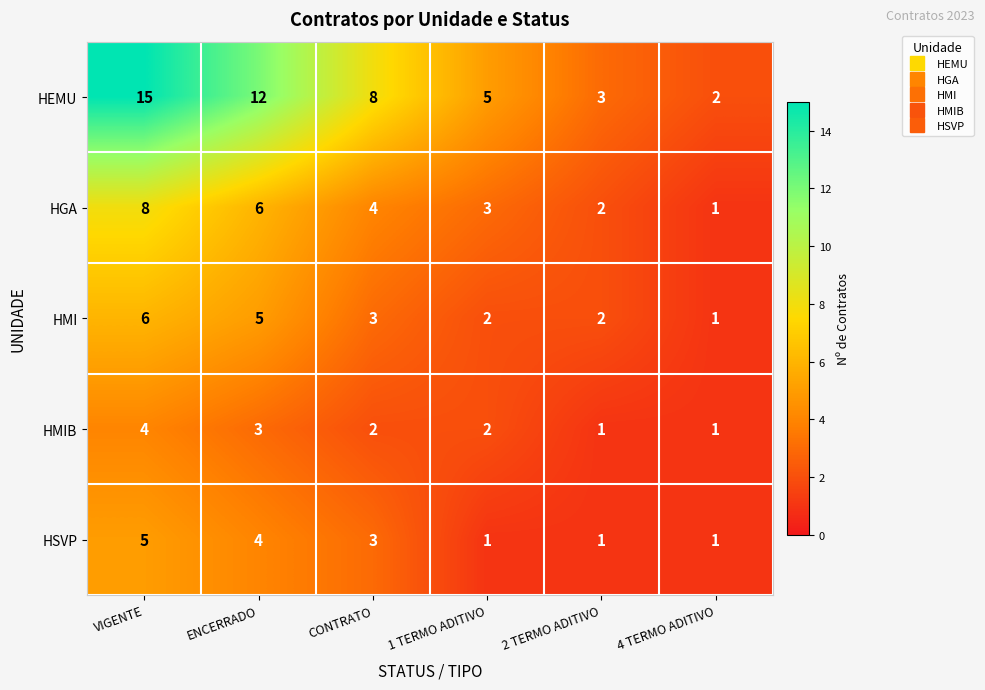

What is the highest value of the HEMU series?

15